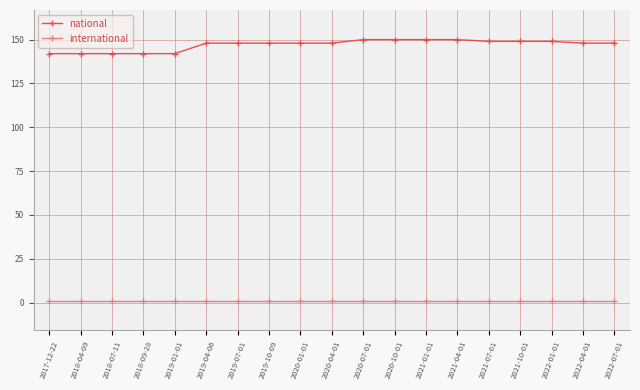

What is the smallest value displayed?

1